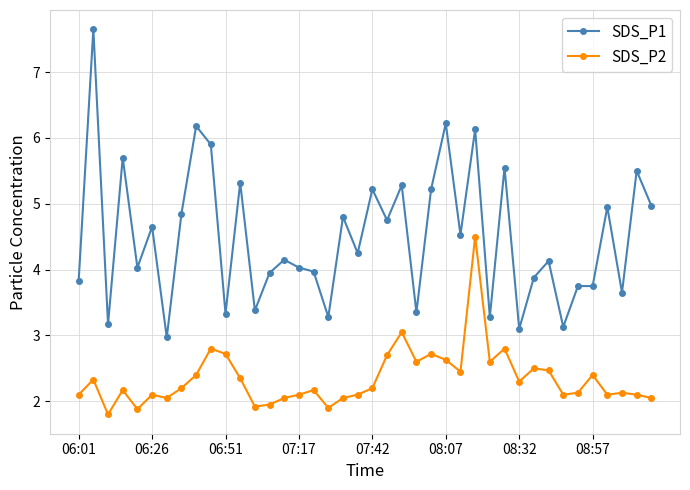

Which series has the largest total across all categories?

SDS_P1